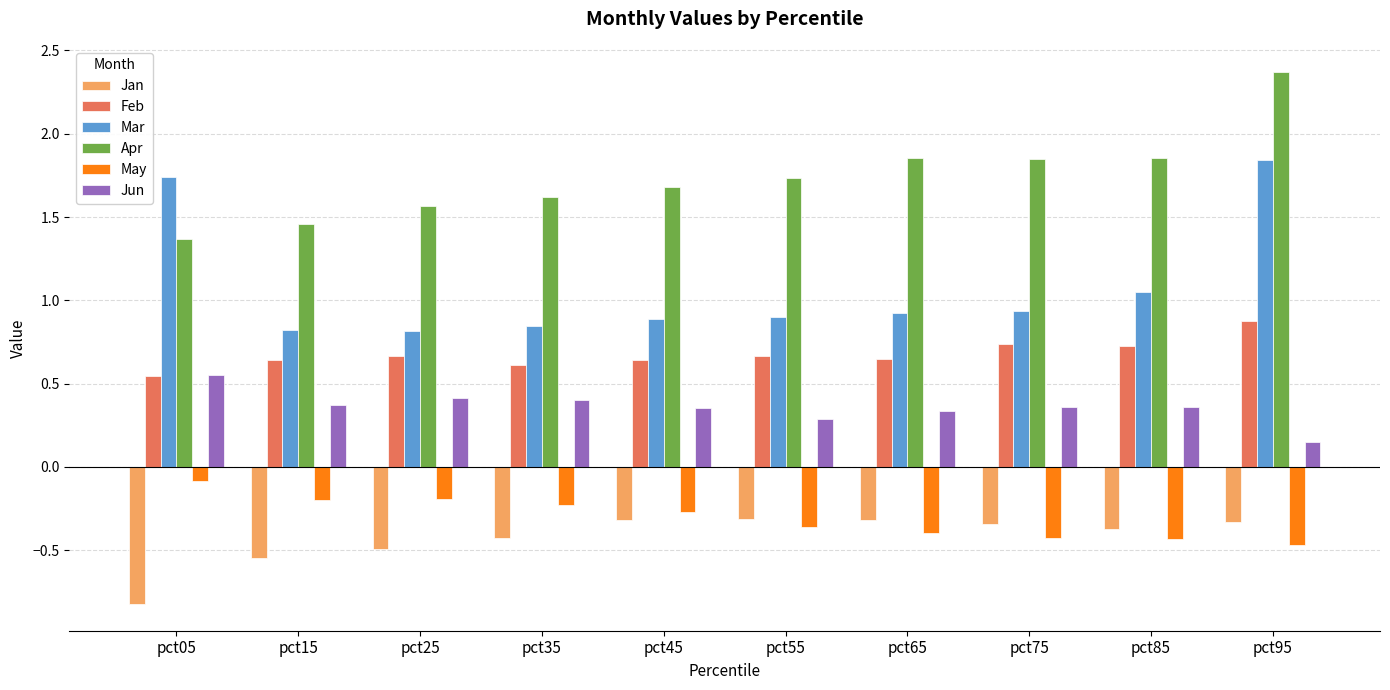

Which series has the largest range (max minus min)?

Mar